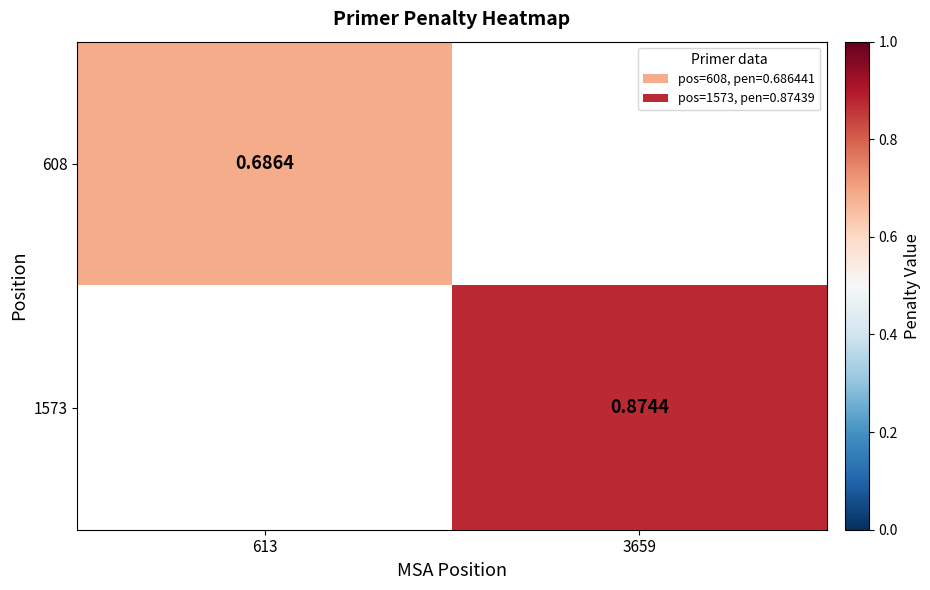

Is the value of 608 at 613 greater than the value of 1573 at 3659?

No